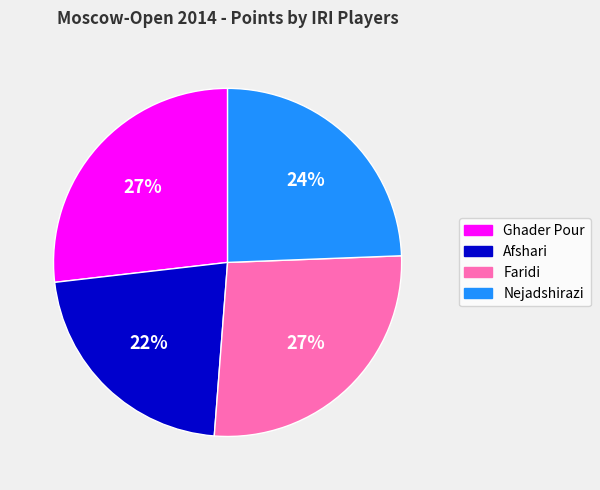

To the nearest percent, what is the difference between the largest and smallest slice percentages?

5%